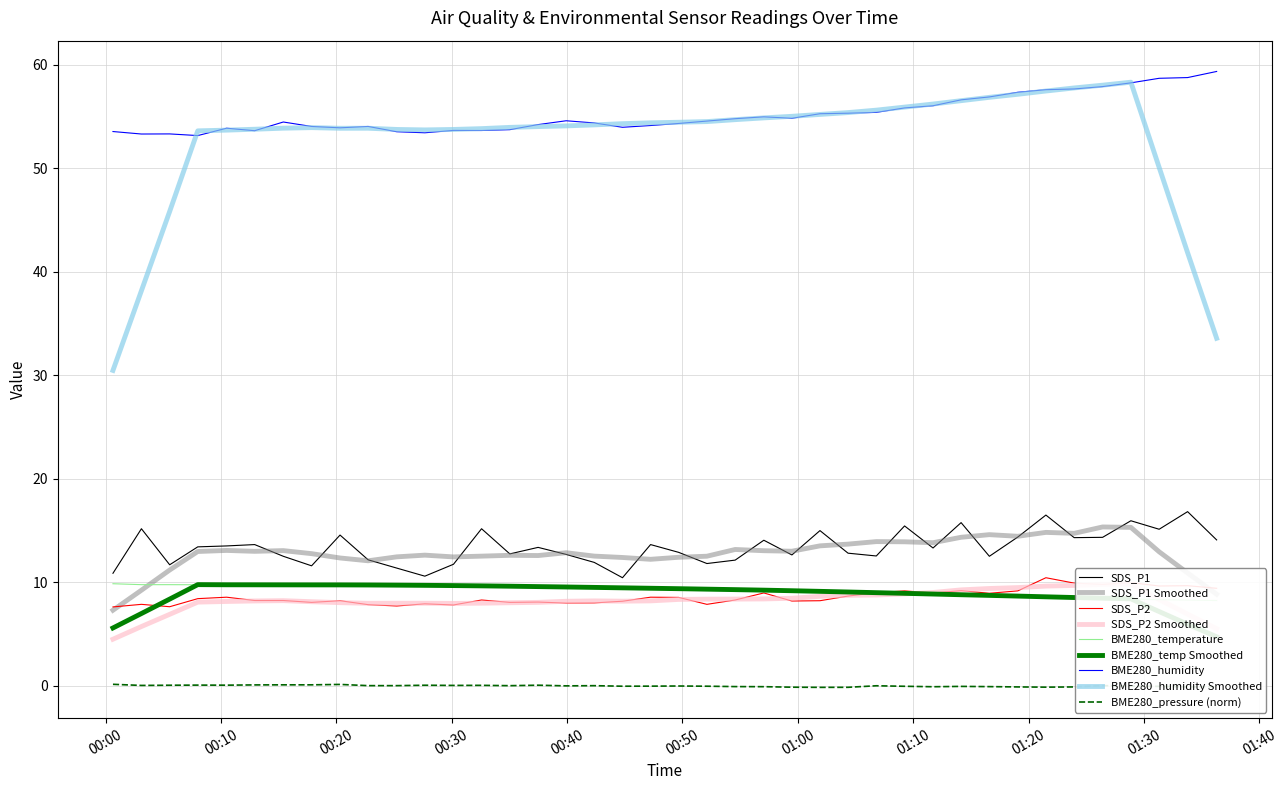

Reading left to right, what are all the values shown in this chart?

SDS_P1: 10.9	15.2	11.7	13.4	13.5	13.7	12.5	11.6	14.6	12.2	11.4	10.6	11.8	15.2	12.8	13.4	12.7	11.9	10.4	13.7	12.9	11.8	12.2	14.1	12.7	15.0	12.8	12.6	15.4	13.3	15.8	12.5	14.4	16.5	14.3	14.3	15.9	15.1	16.8	14.1
SDS_P2: 7.6	7.9	7.7	8.4	8.6	8.2	8.2	8.1	8.2	7.8	7.7	7.9	7.8	8.3	8.1	8.1	8.0	8.0	8.2	8.6	8.6	7.9	8.3	9.0	8.2	8.2	8.7	9.0	9.2	9.0	9.2	8.9	9.2	10.4	9.9	9.8	10.0	9.7	9.7	9.4
BME280_temperature: 9.9	9.8	9.8	9.8	9.8	9.8	9.8	9.8	9.8	9.8	9.8	9.7	9.7	9.7	9.6	9.6	9.6	9.5	9.5	9.4	9.4	9.3	9.3	9.3	9.2	9.2	9.1	9.0	8.9	8.9	8.8	8.8	8.7	8.6	8.6	8.5	8.4	8.3	8.3	8.2
BME280_humidity: 53.5	53.3	53.3	53.1	53.9	53.6	54.5	54.0	53.9	54.0	53.5	53.4	53.6	53.6	53.7	54.2	54.6	54.4	53.9	54.1	54.3	54.5	54.8	55.0	54.8	55.2	55.3	55.4	55.8	56.0	56.6	56.9	57.3	57.6	57.6	57.9	58.2	58.7	58.7	59.3
BME280_pressure_norm: 0.2	0.1	0.1	0.1	0.1	0.1	0.1	0.1	0.1	0.0	0.0	0.1	0.1	0.1	0.0	0.1	0.0	0.0	-0.0	-0.0	-0.0	-0.0	-0.1	-0.1	-0.1	-0.1	-0.1	0.0	-0.0	-0.1	-0.0	-0.1	-0.1	-0.1	-0.1	0.0	-0.0	-0.0	-0.1	-0.1